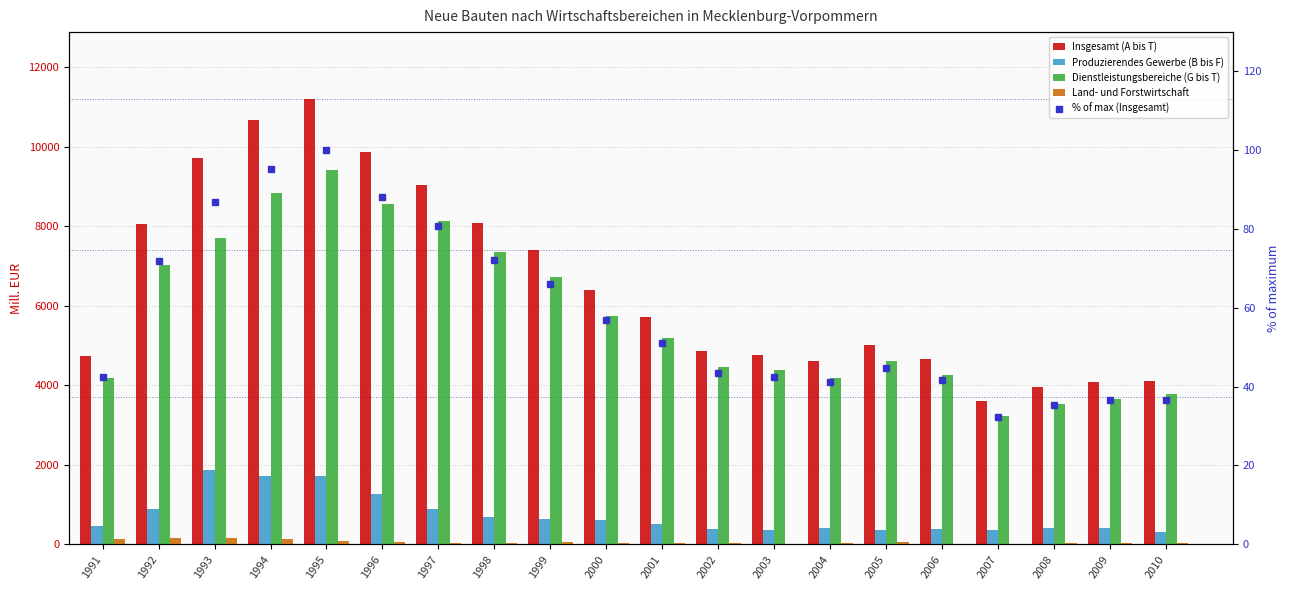

What is the value of the Dienstleistungsbereiche (G bis T) bar at the 17th from the left?

3232.2